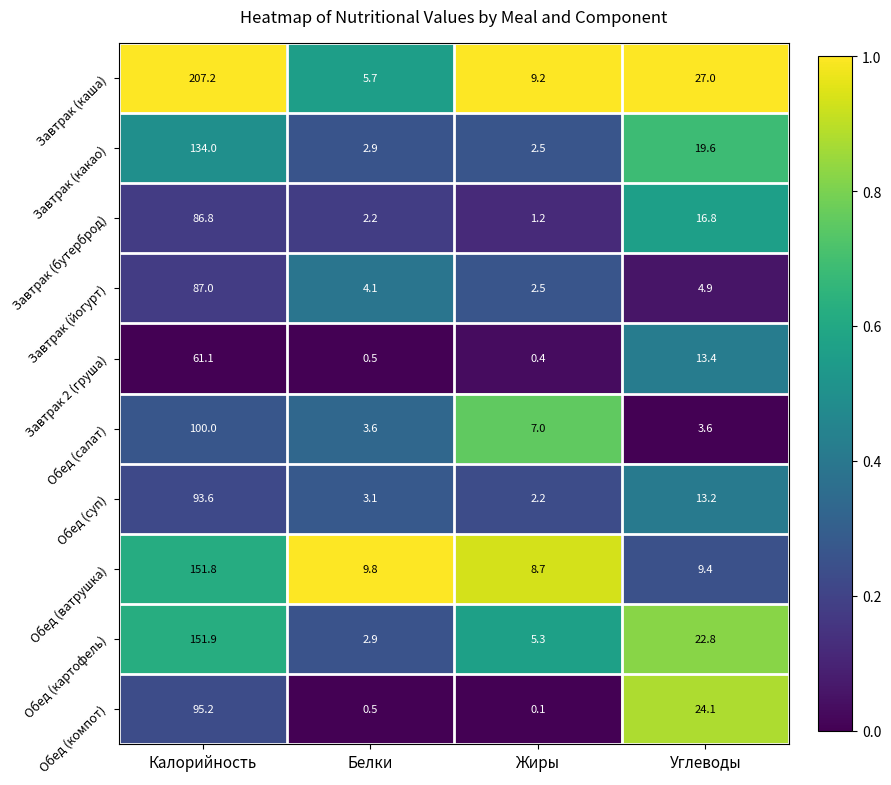

At how many categories does at least one series exceed 0?

4